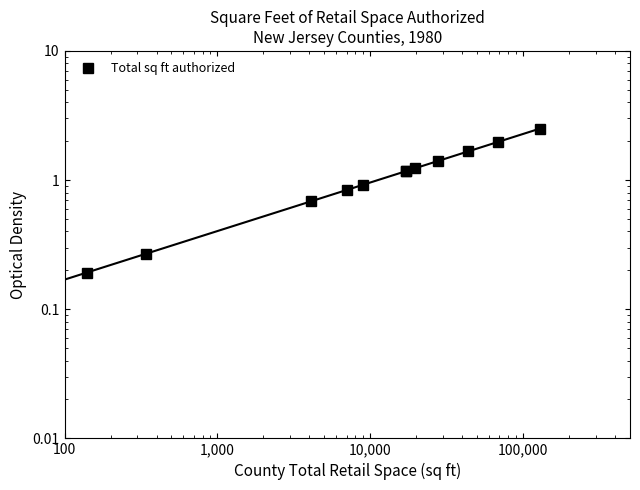

True or false: the data has more than 2 interior local peaks.

False